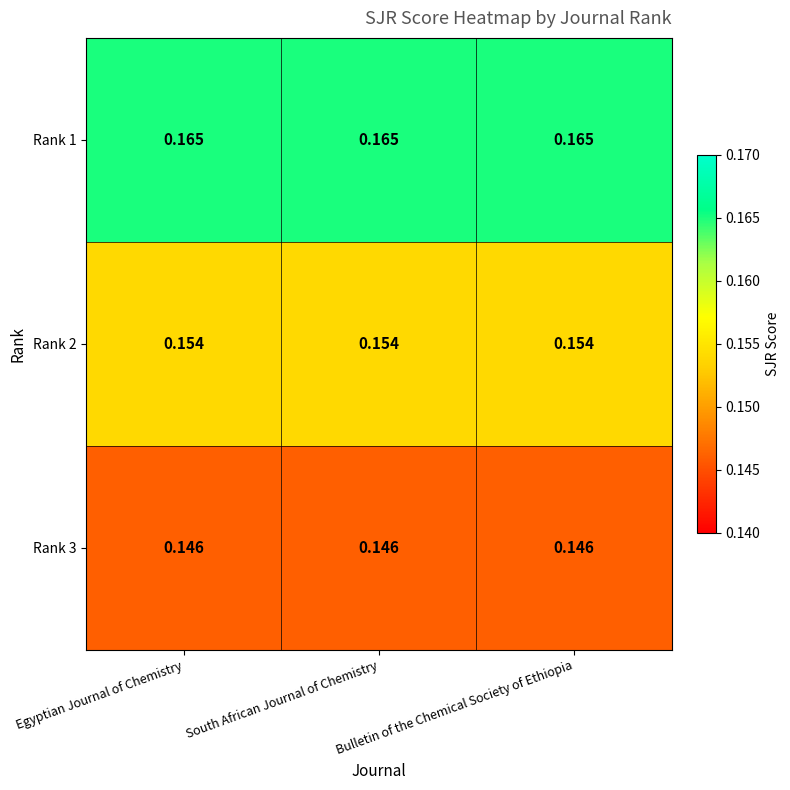

Is the value of Rank 3 at Bulletin of the Chemical Society of Ethiopia greater than the value of Rank 2 at Egyptian Journal of Chemistry?

No